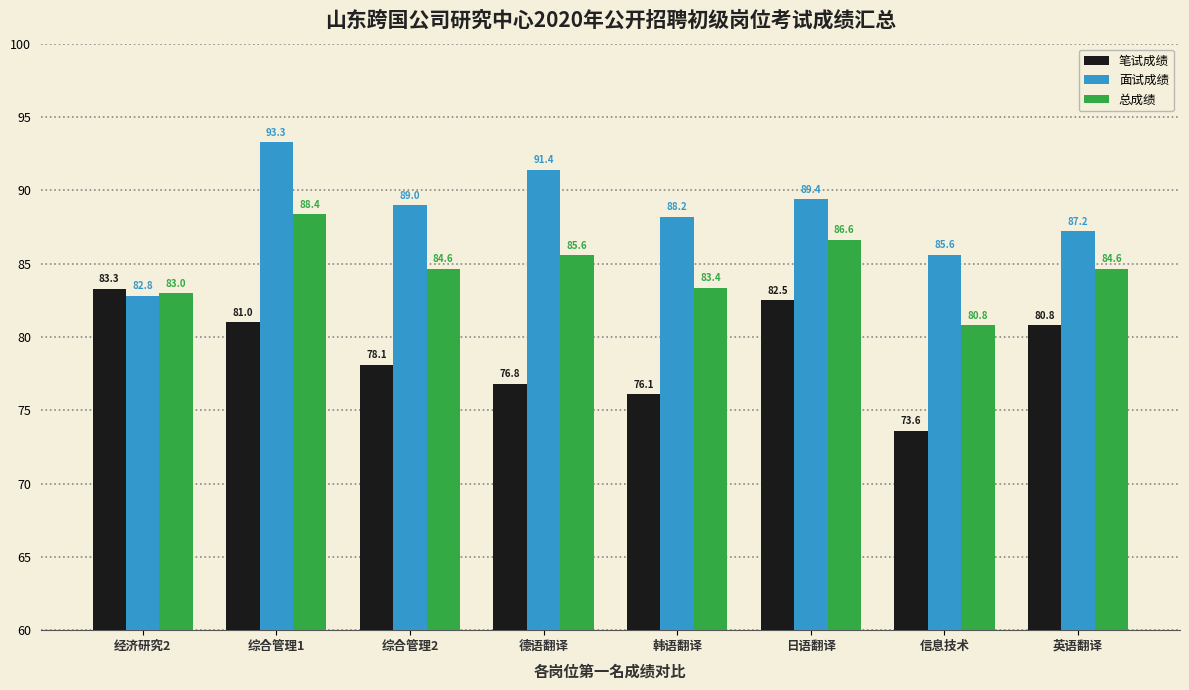

What is the value of the 面试成绩 bar at the 3rd from the left?

89.0